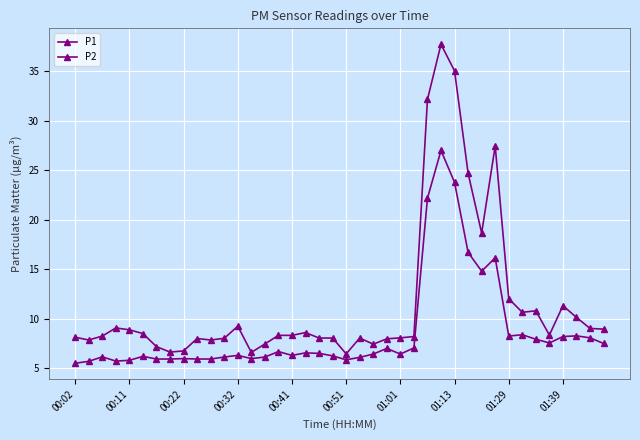

How many distinct data groups are displayed?

2